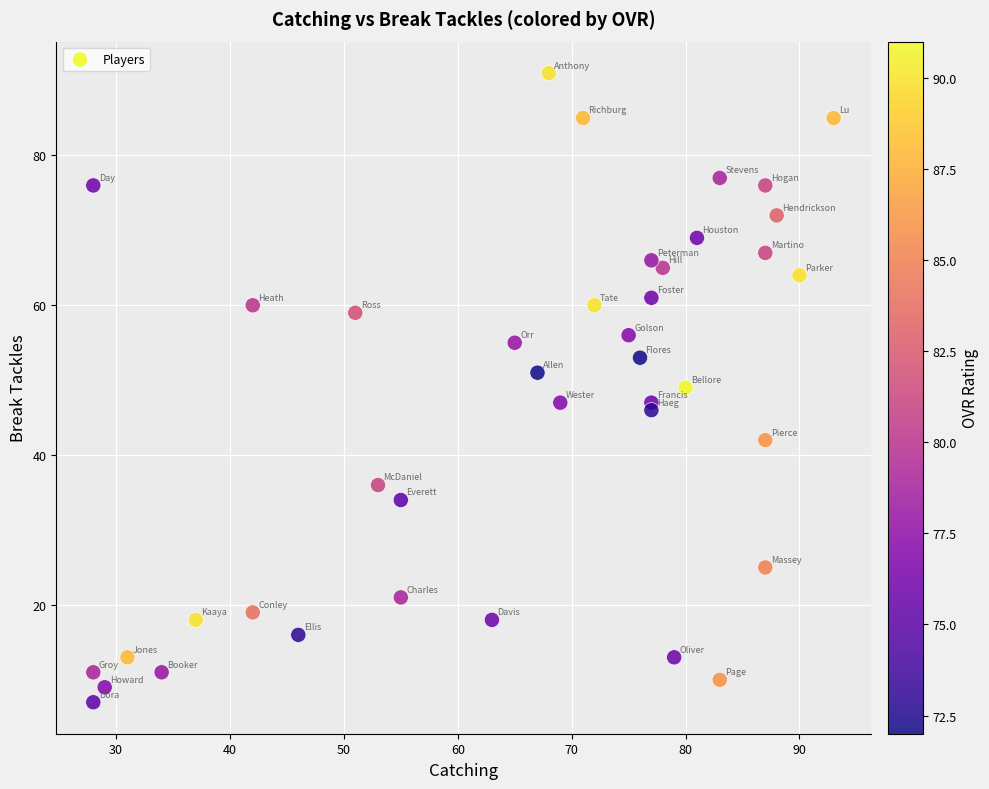

What is the range of X values (max minus min)?

65